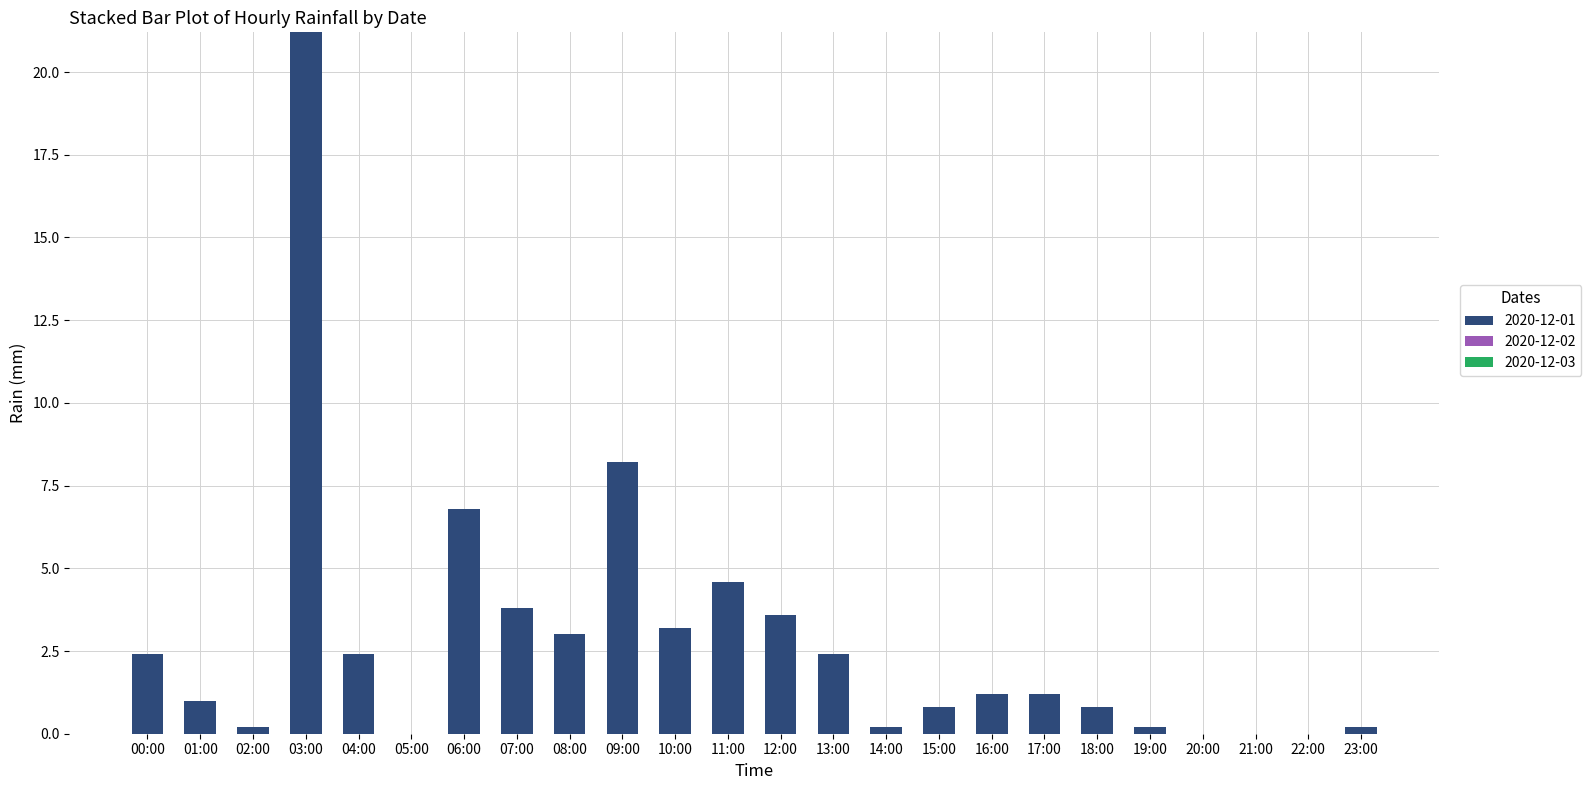

What is the sum of all values?

67.4